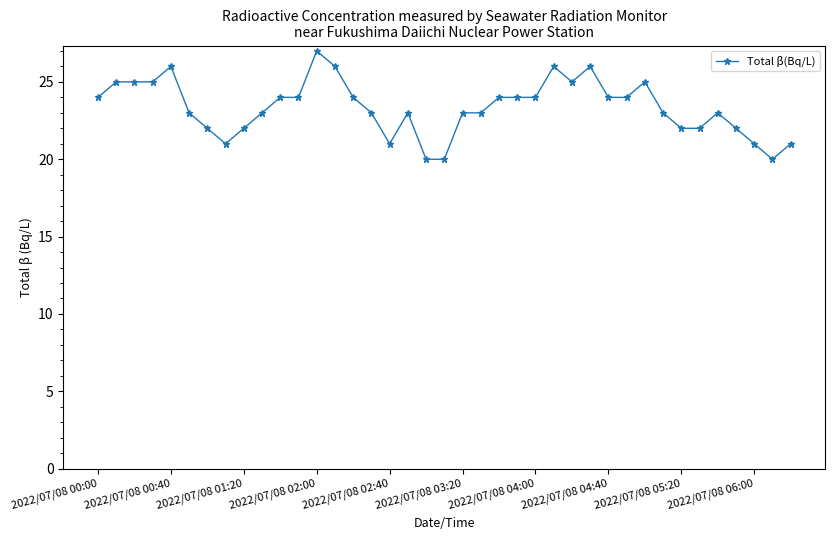

What is the value of the 4th point from the left?

25